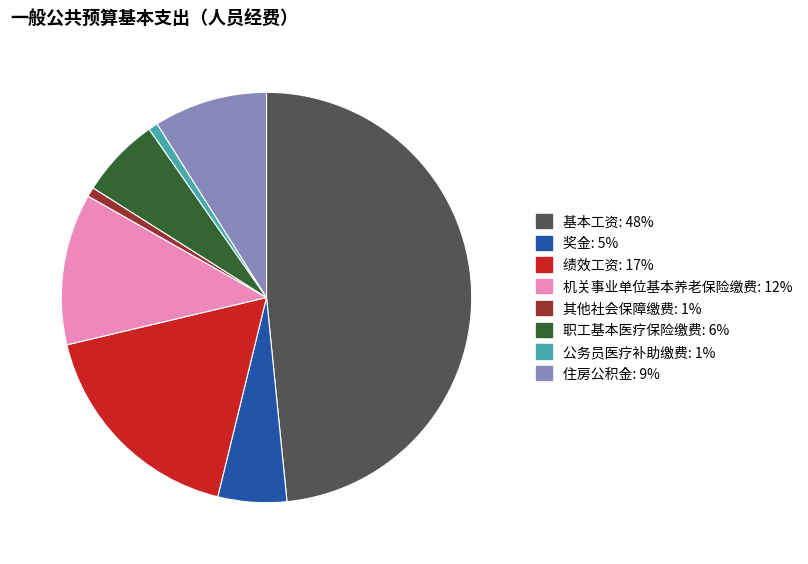

Is the sum of 职工基本医疗保险缴费 and 基本工资 greater than half?

Yes